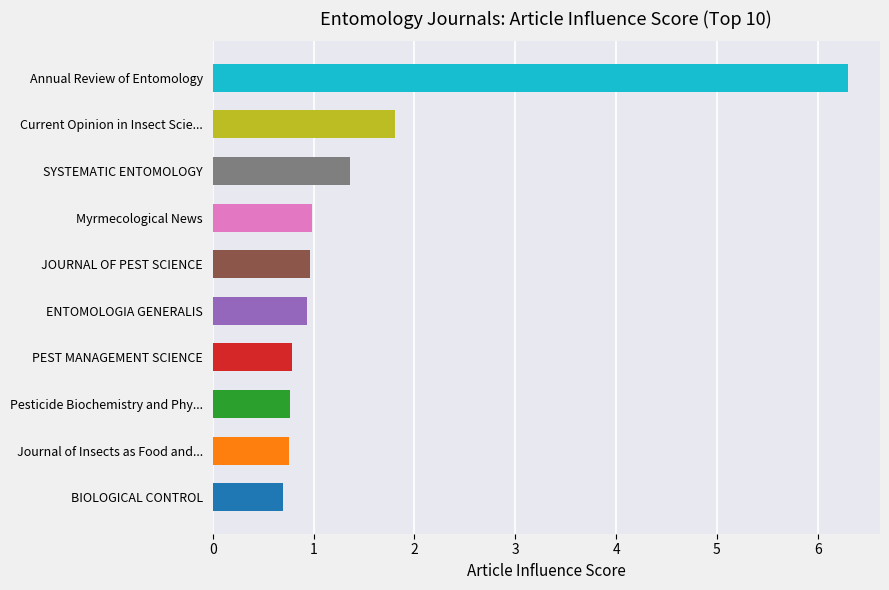

What is the average value?

1.5